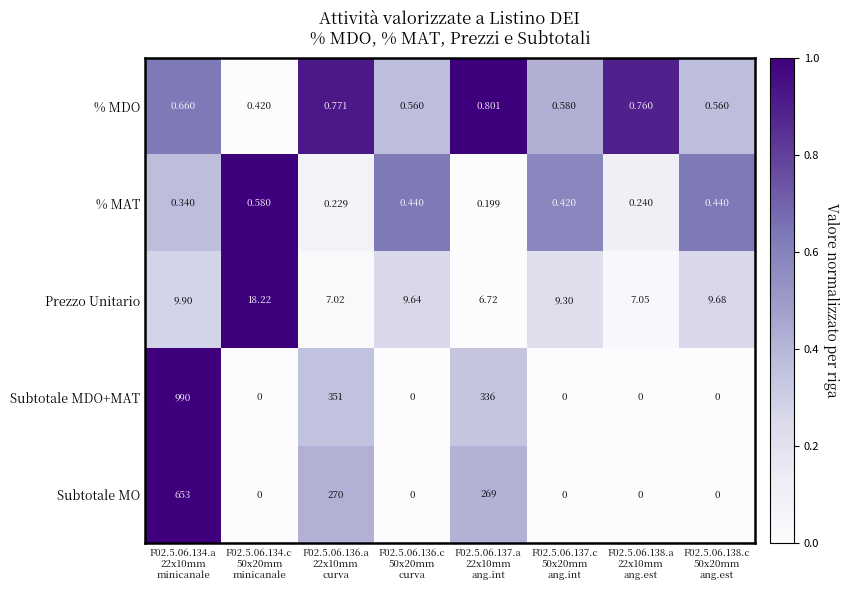

Count the number of categories in the chart.

8